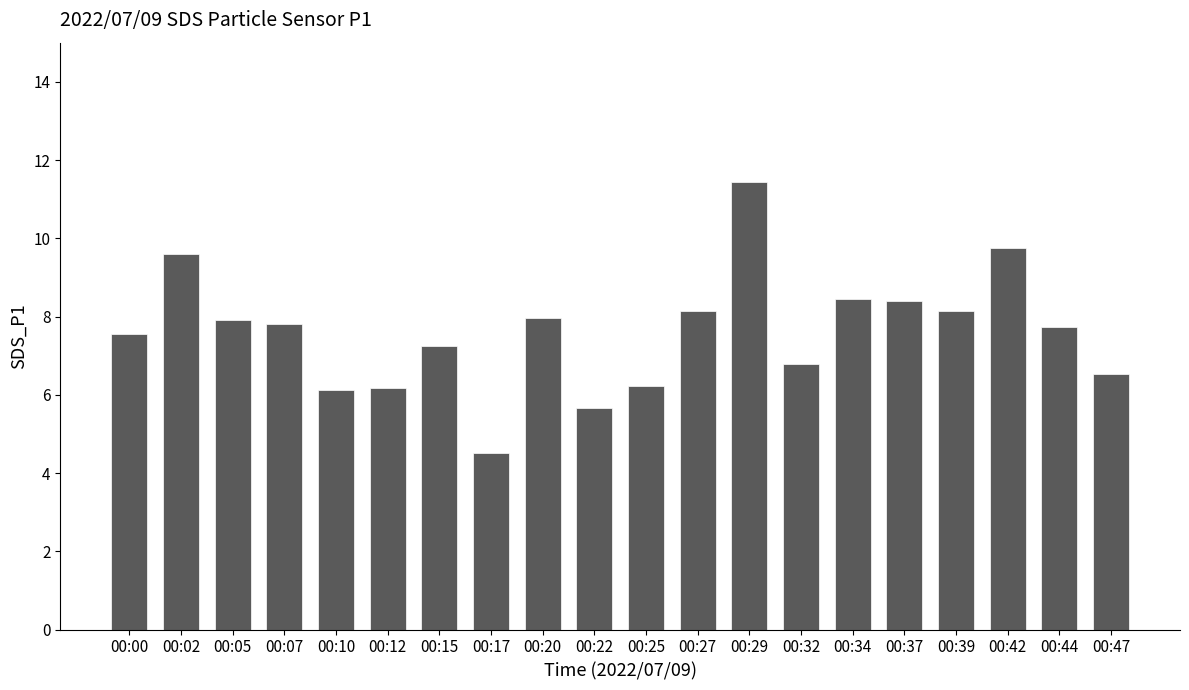

Which has a higher value, 00:10 or 00:02?

00:02